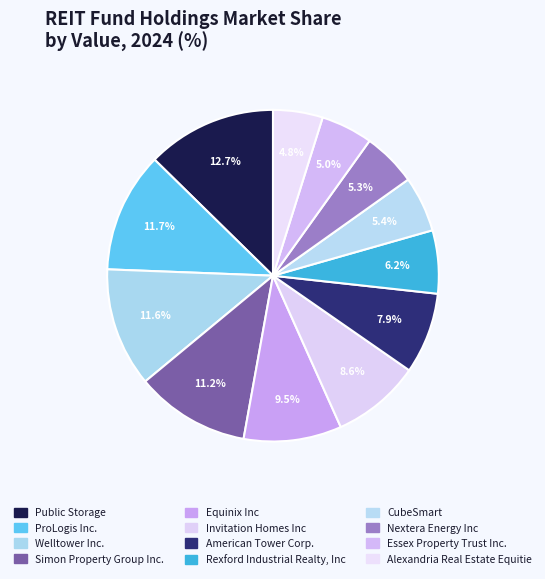

What is the smallest slice in the pie chart?

Alexandria Real Estate Equitie